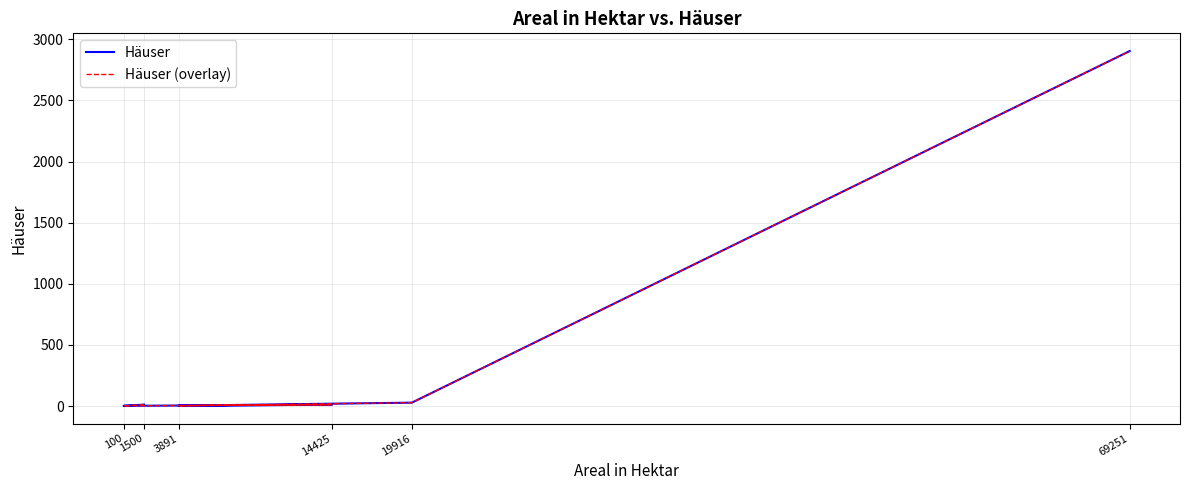

At which label is Häuser (overlay) closest to 1453?

19916